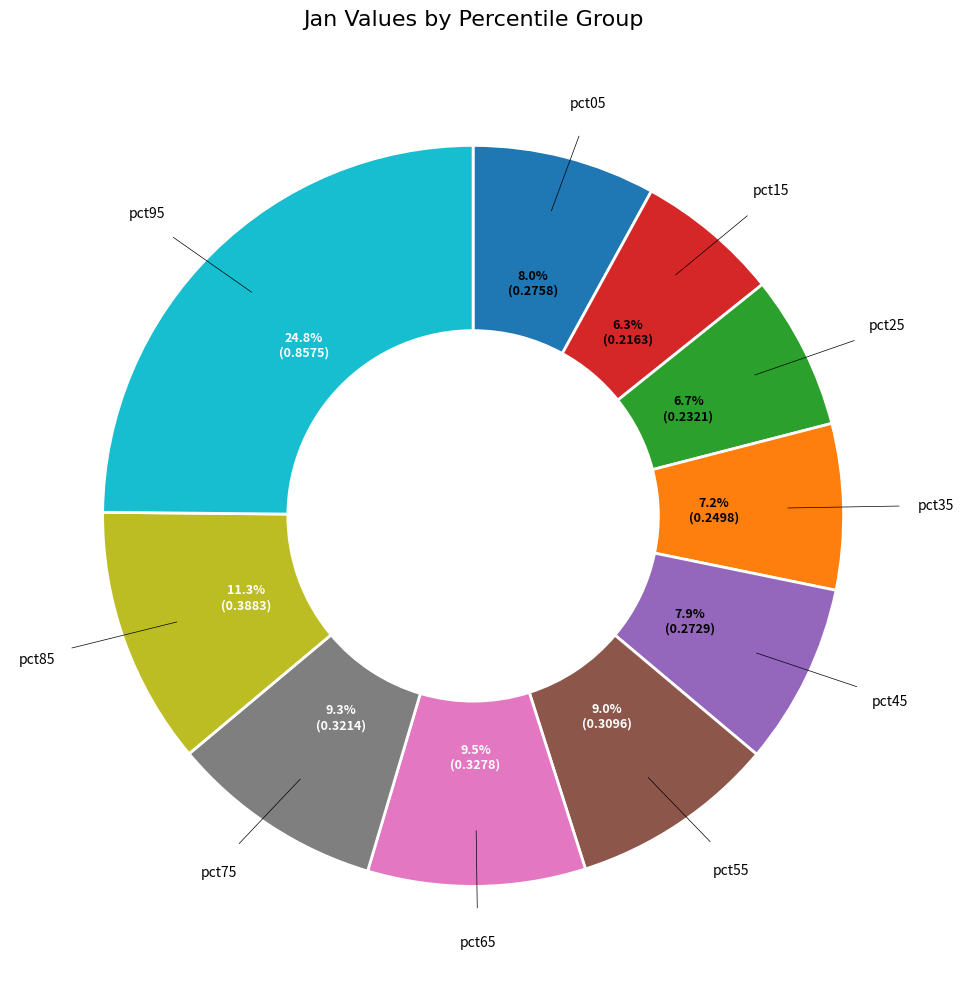

Does any single category account for the majority?

No